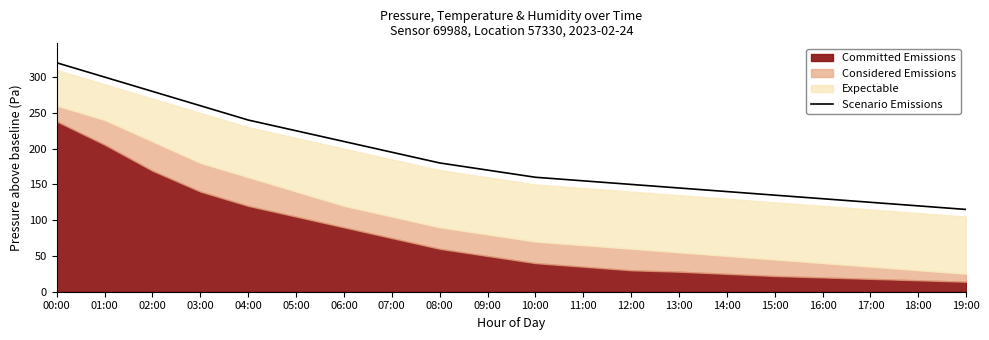

What is the highest value of the Scenario Emissions series?

320